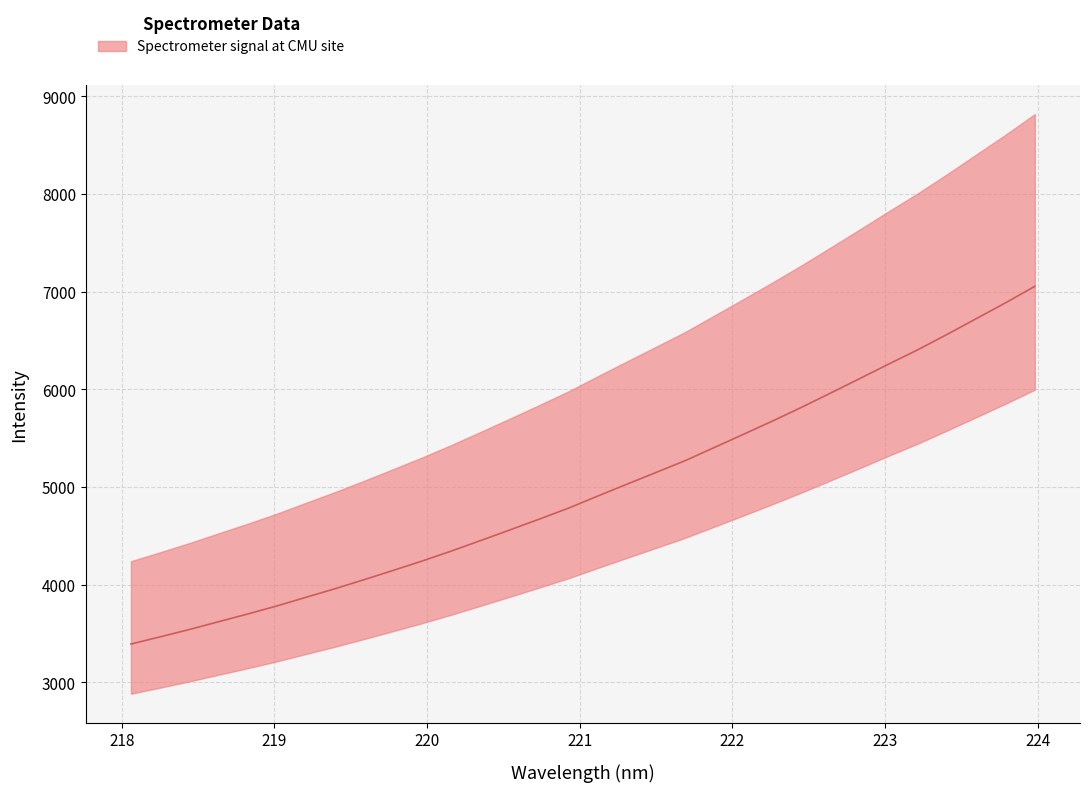

Which category has the lowest value across all series?

218.0596